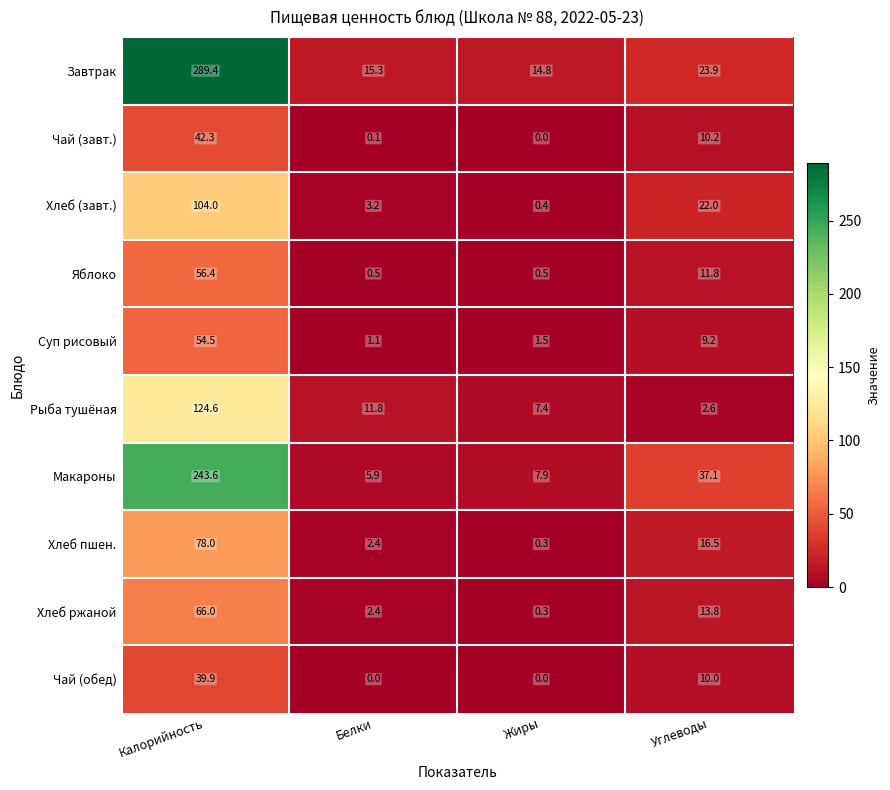

The value of Хлеб пшен. at Калорийность is 134.3. True or false?

False